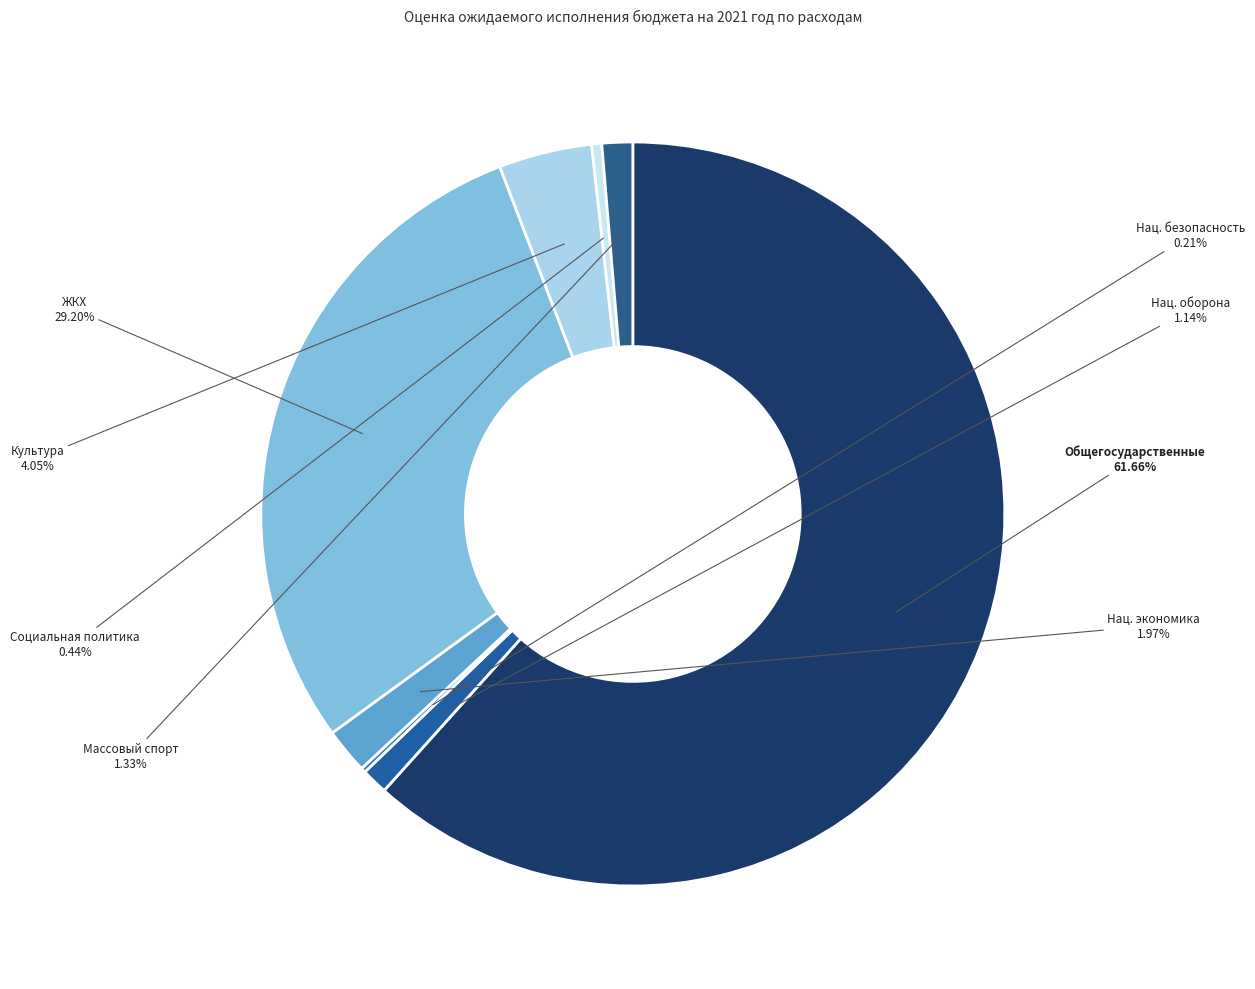

Count the number of slices in the pie.

8